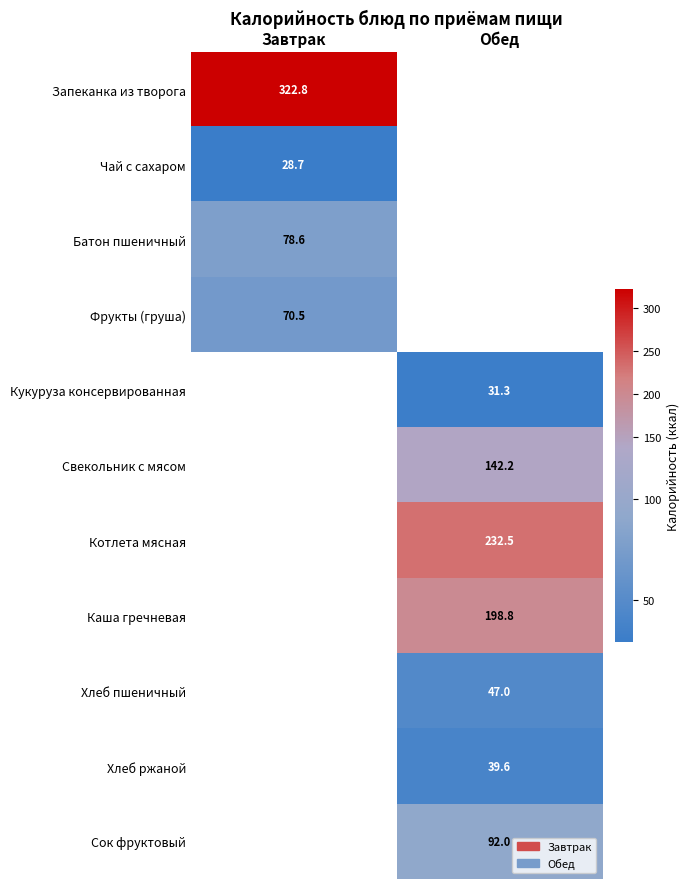

Count the number of data series in this chart.

11